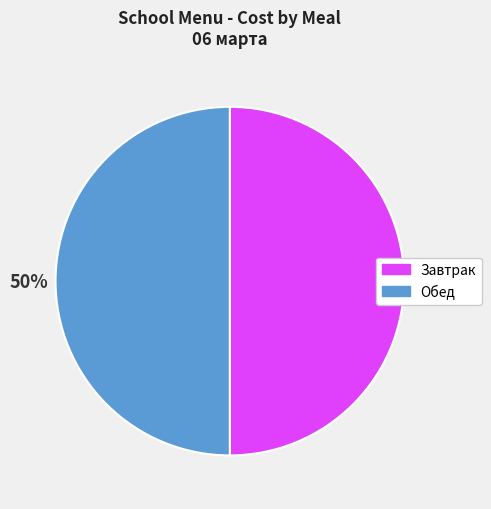

To the nearest percent, what is the combined percentage of Обед and Завтрак?

100%